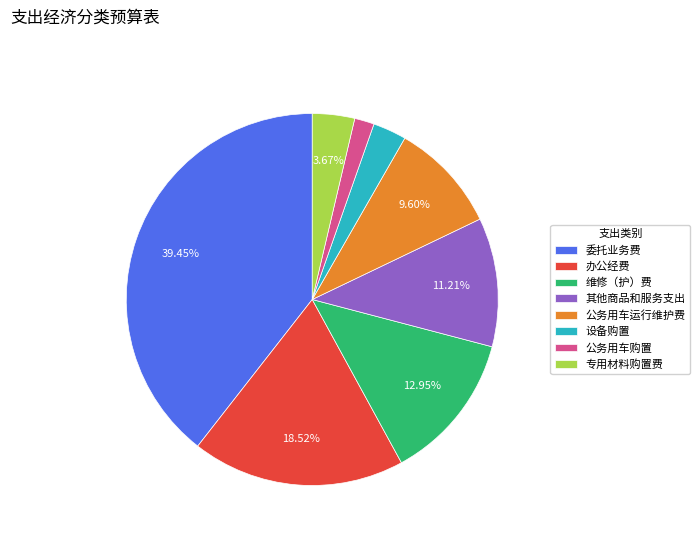

To the nearest percent, what is the difference between the largest and smallest slice percentages?

38%